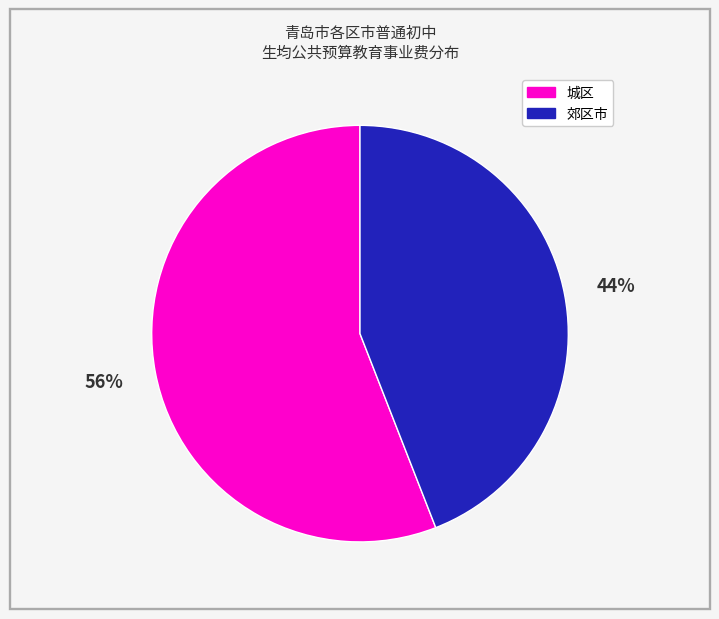

To the nearest percent, what is the difference between the largest and smallest slice percentages?

12%